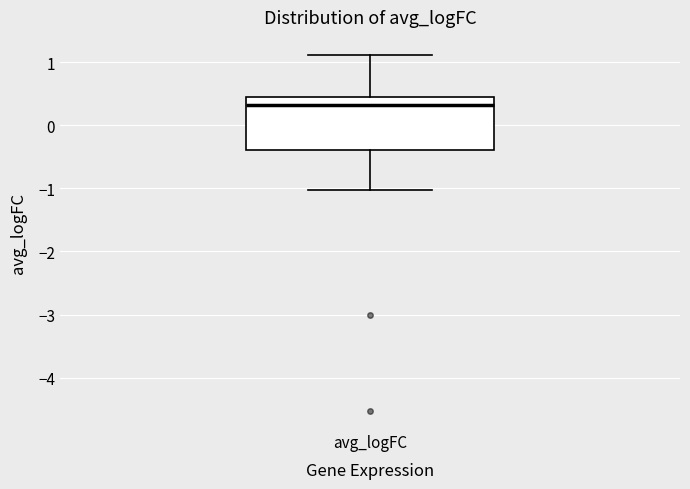

Read this box plot against the y-axis: the position of the median line, the range covered by the box, and the ends of both whiskers. The values are not printed on the chart, so give them approximately, as read against the axis.

median 0.3, box -0.4 to 0.5, whiskers -1.0 to 1.1